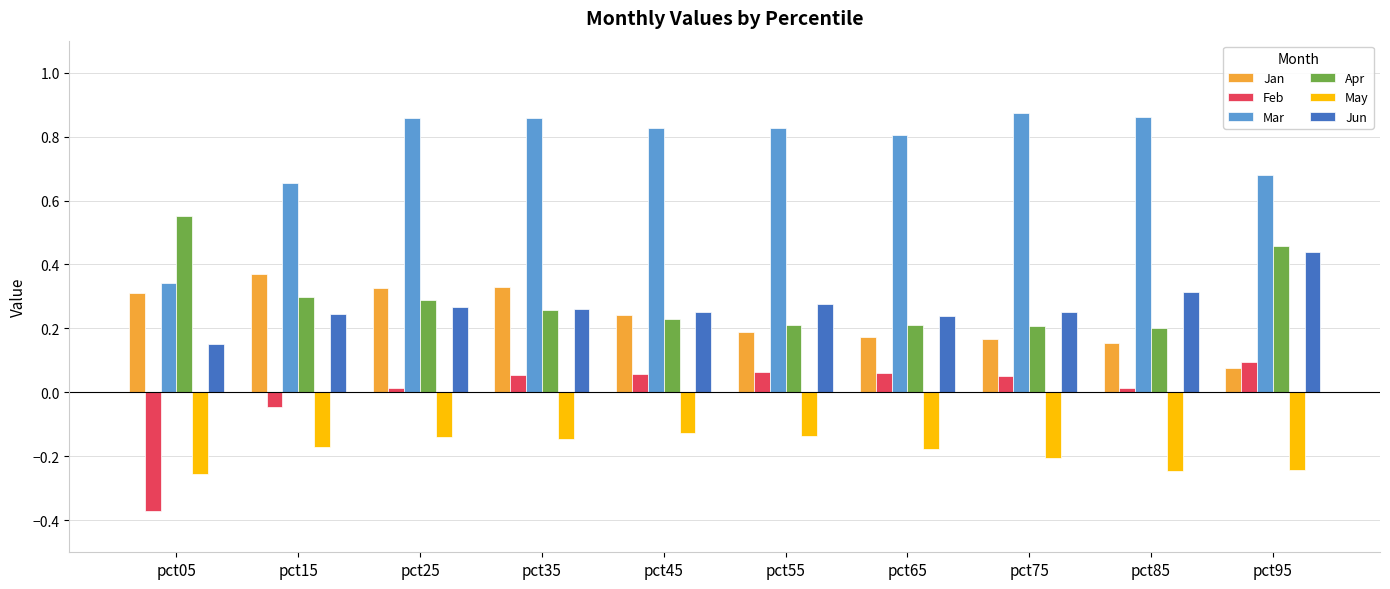

Which category has the highest value in the Jun series?

pct95